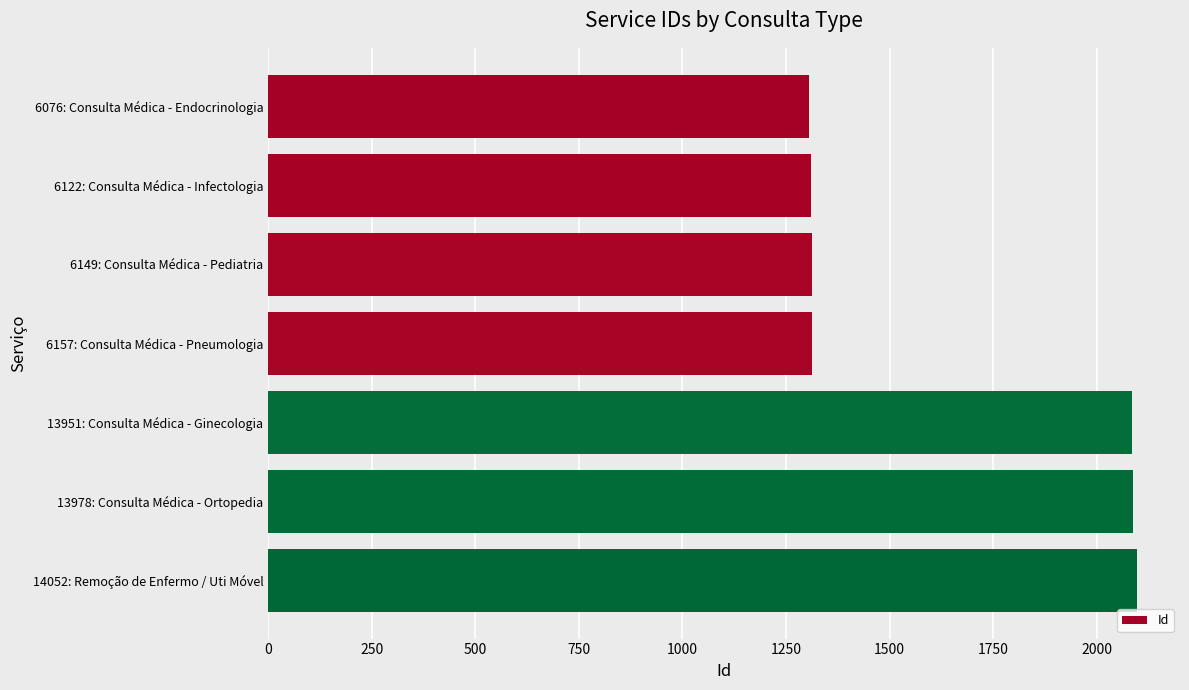

What is the minimum value shown in the chart?

1305